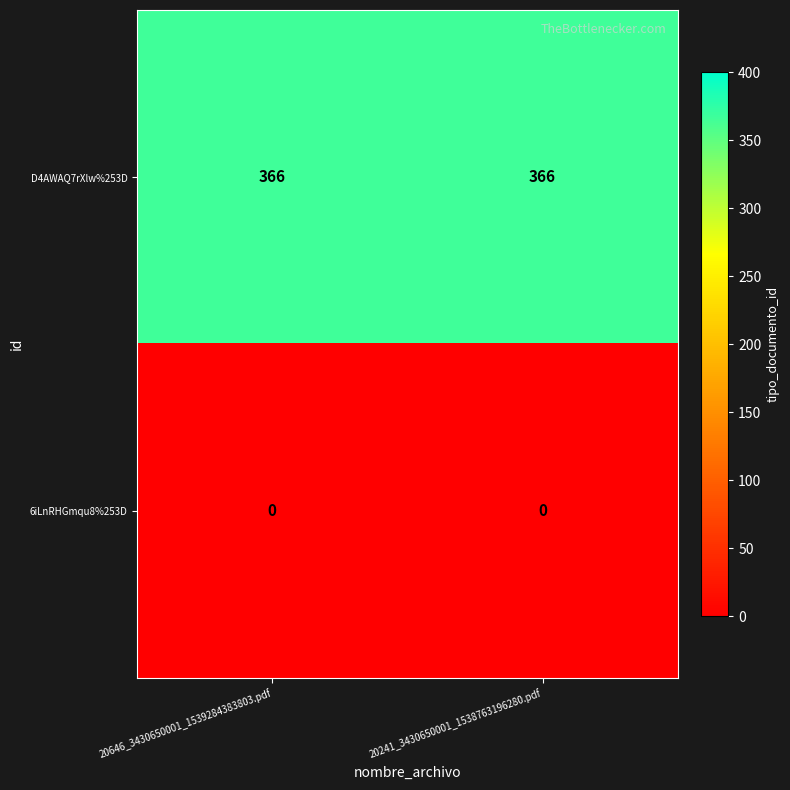

What is the lowest value of the D4AWAQ7rXlw%253D series?

366